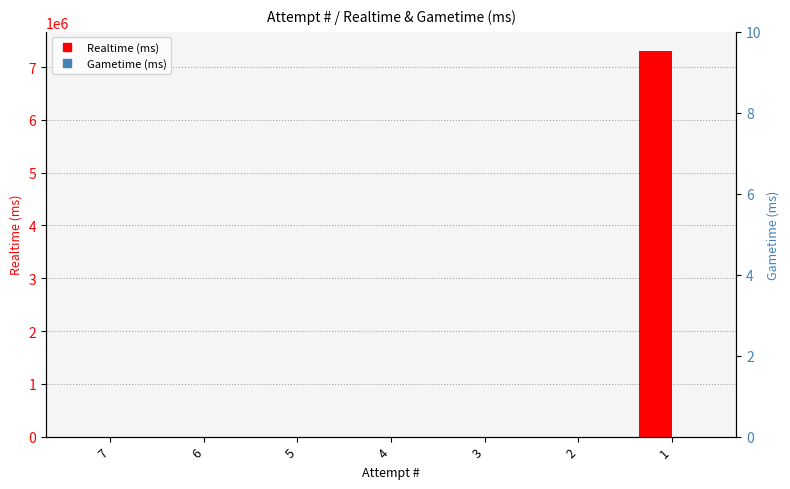

Reading left to right, transcribe all the data shown in this chart.

Realtime (ms): 7=0	6=0	5=0	4=0	3=0	2=0	1=7302825
Gametime (ms): 7=0	6=0	5=0	4=0	3=0	2=0	1=0